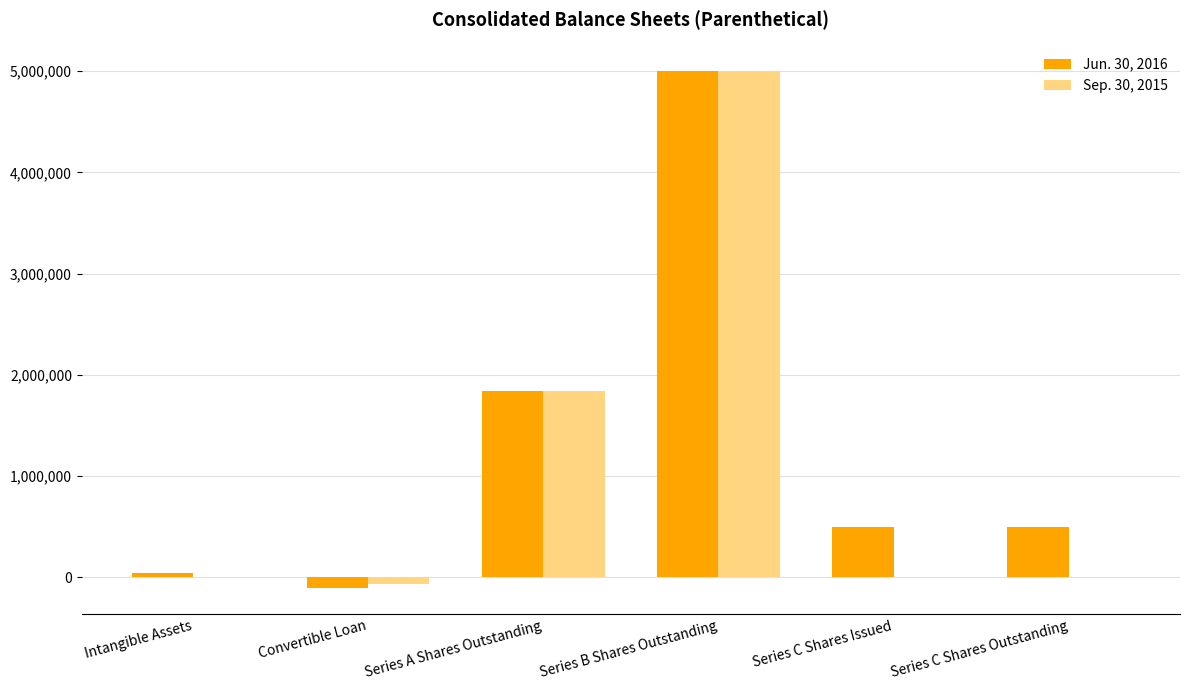

At which category is the sum across all series the highest?

Series B Shares Outstanding